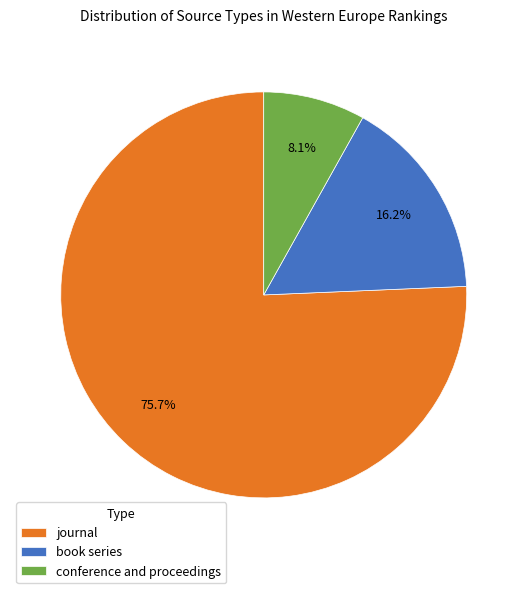

Which slice is the largest?

journal